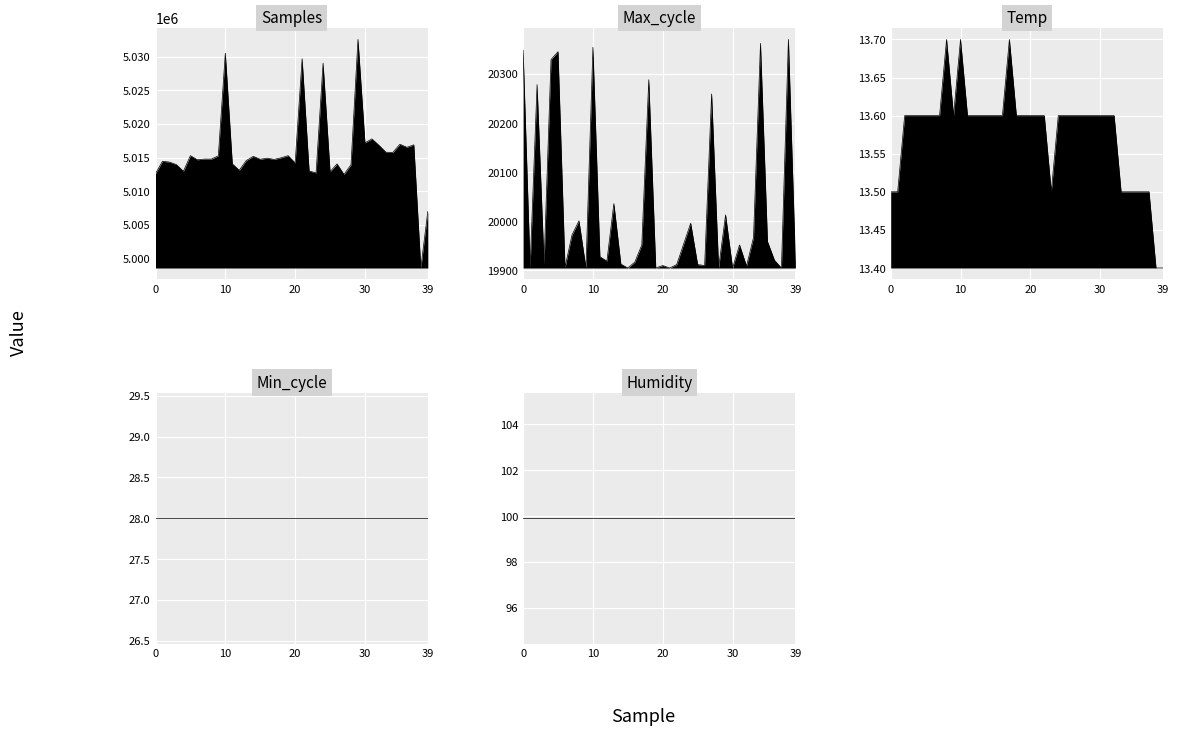

What value does the Temp series have at 39?

13.4